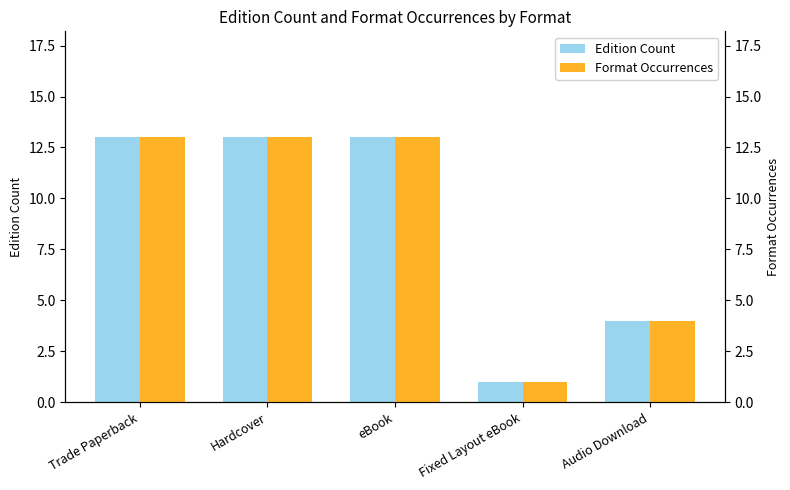

How many Edition Count values are between 4 and 13?

4